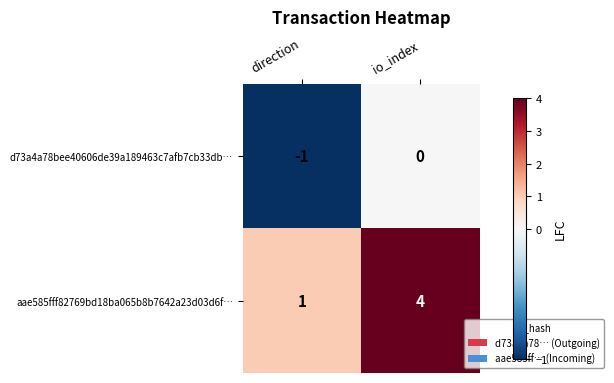

At which label does aae585fff82769bd18ba065b8b7642a23d03d6f… reach its minimum?

direction